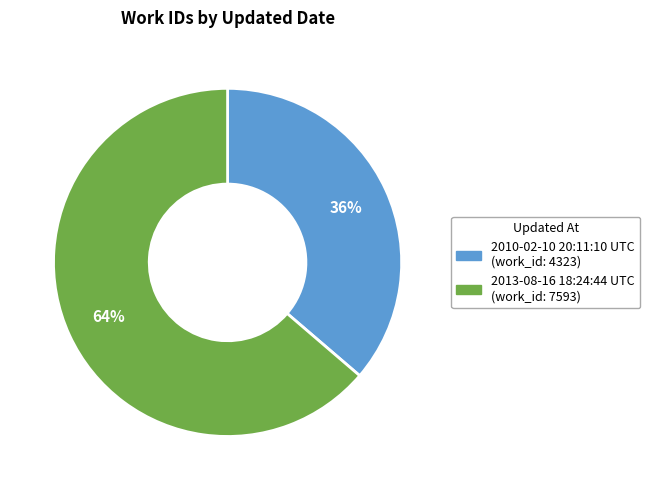

Count the number of slices in the pie.

2